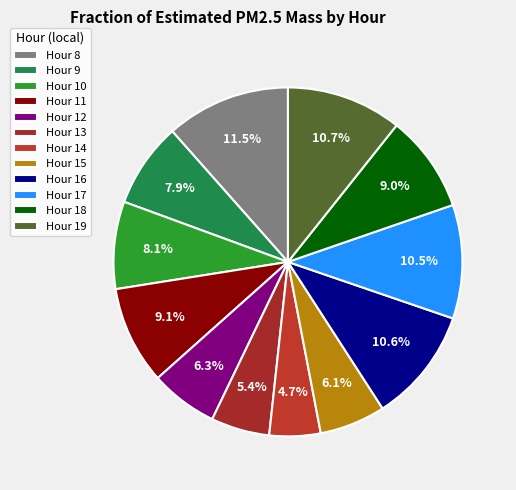

Count the number of slices in the pie.

12